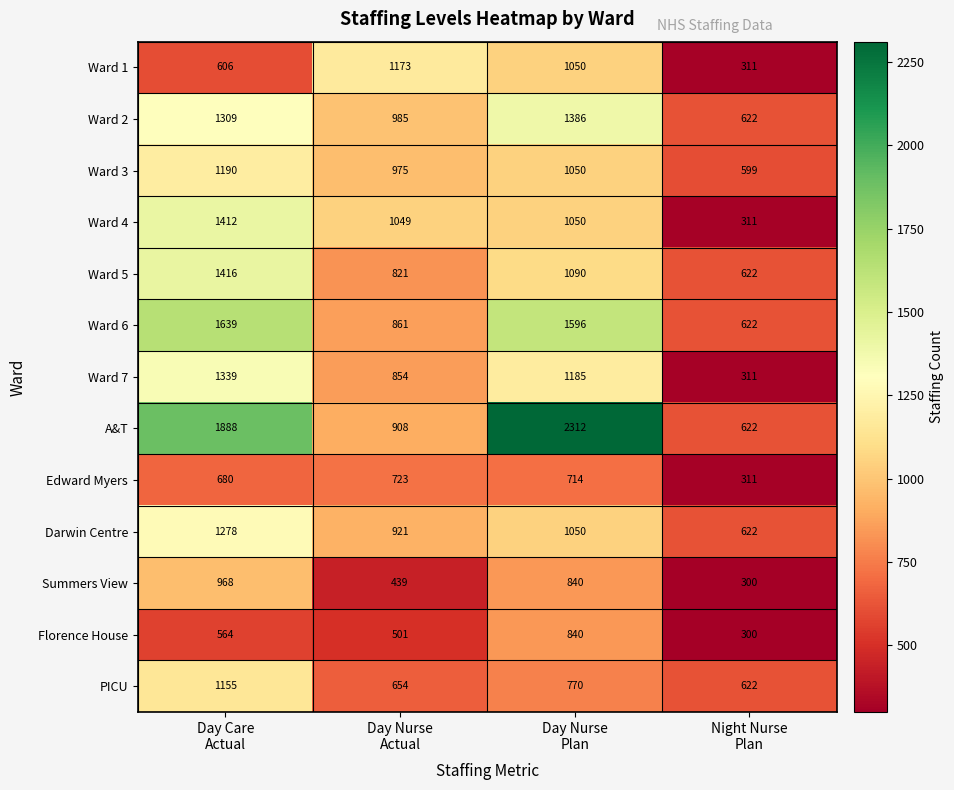

List the series in order of their peak value, highest first.

A&T, Ward 6, Ward 5, Ward 4, Ward 2, Ward 7, Darwin Centre, Ward 3, Ward 1, PICU, Summers View, Florence House, Edward Myers